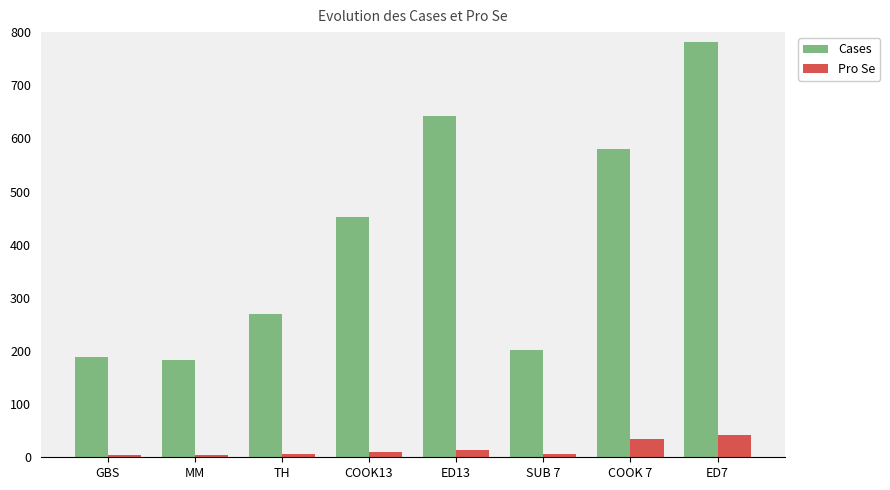

What is the minimum value for Pro Se?

4